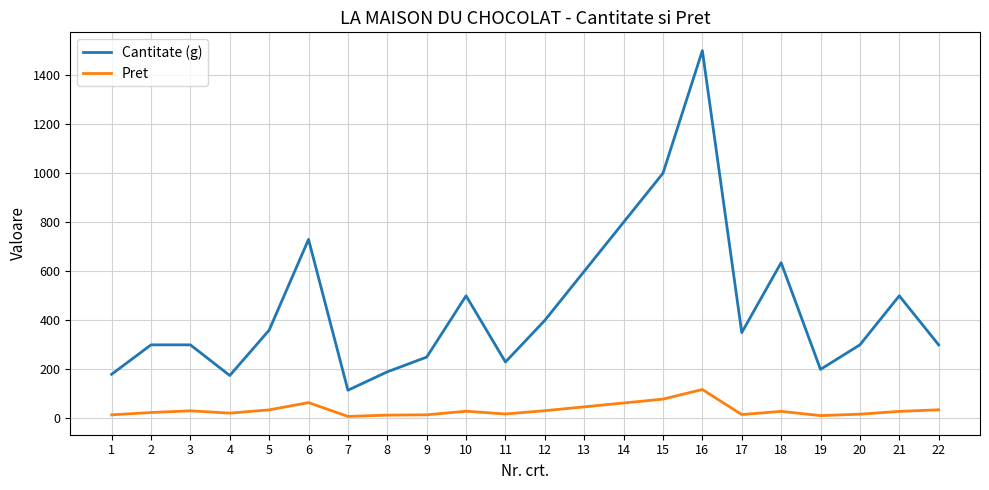

What is the difference between the highest and lowest values at 21?

471.4